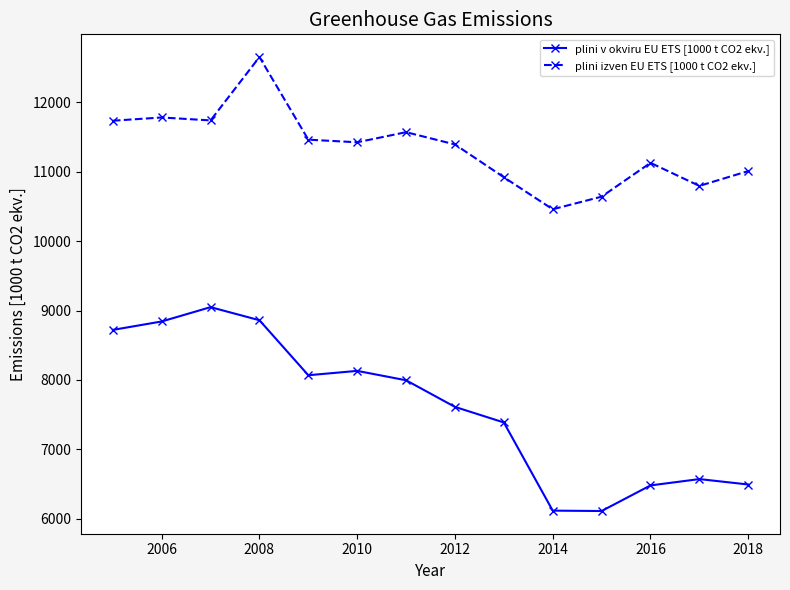

What is the average value of the plini v okviru EU ETS [1000 t CO2 ekv.] series?

7601.8